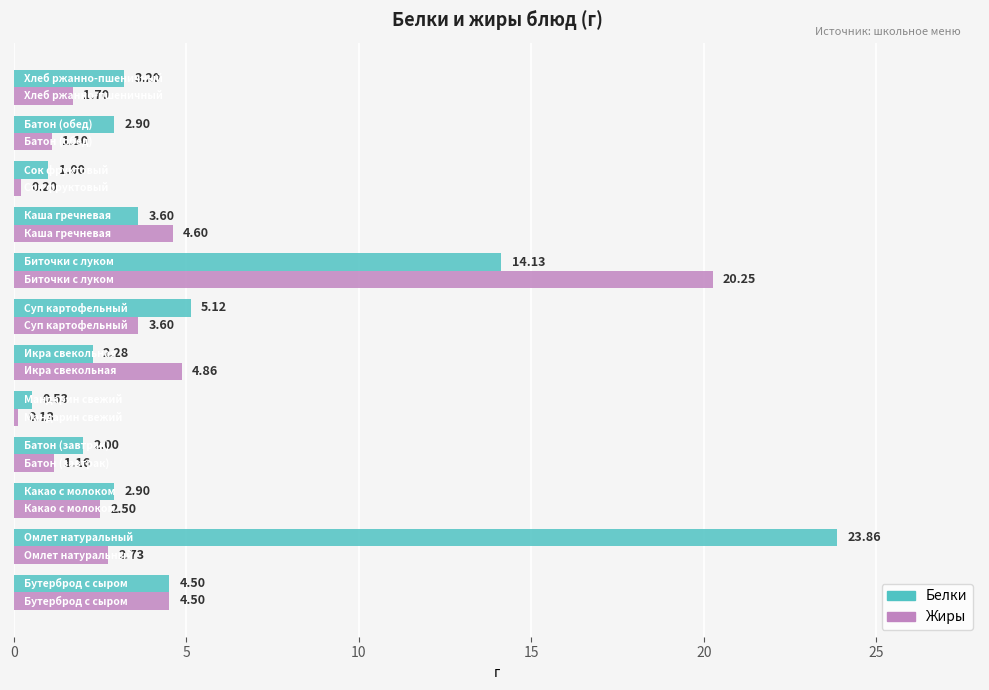

Which series has the largest total across all categories?

Белки